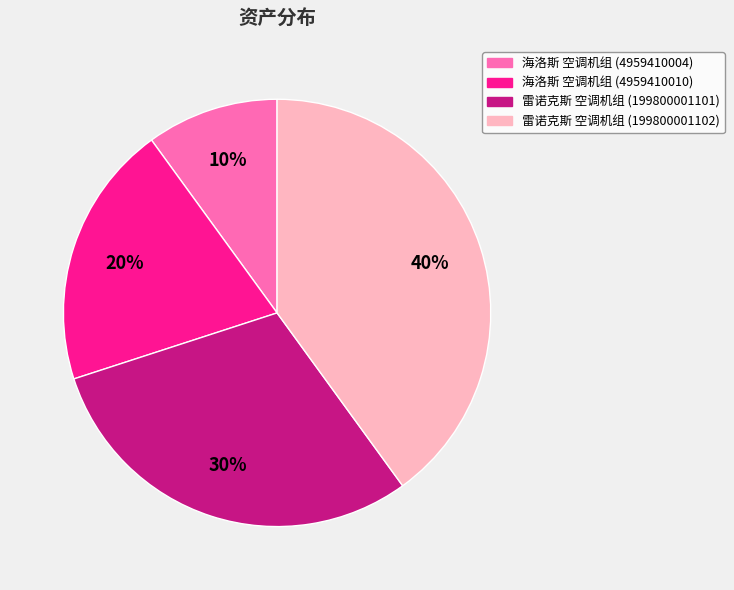

Do 雷诺克斯 空调机组 (199800001102) and 雷诺克斯 空调机组 (199800001101) together represent more than half of the pie?

Yes